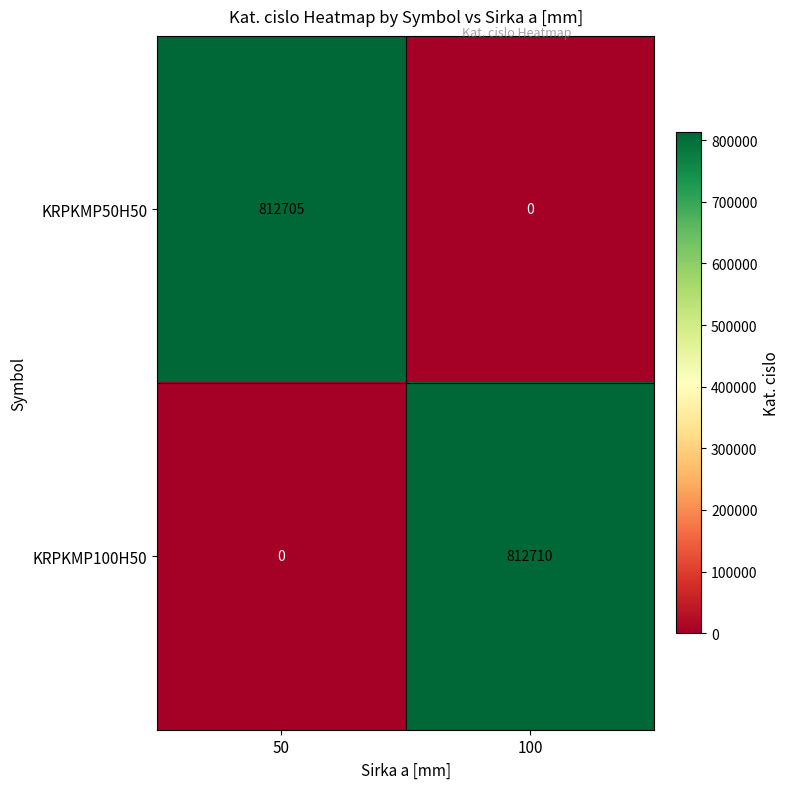

The KRPKMP100H50 series shows 0 at 50. True or false?

True